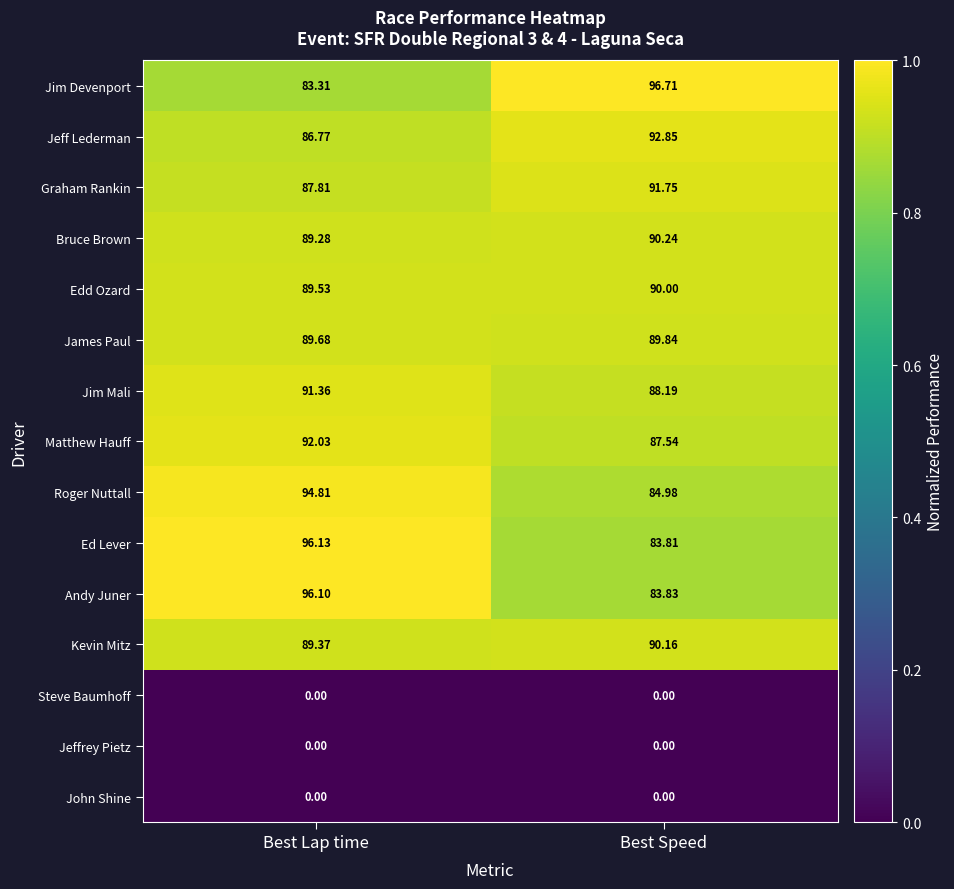

Which category has the highest value across all series?

Best Speed